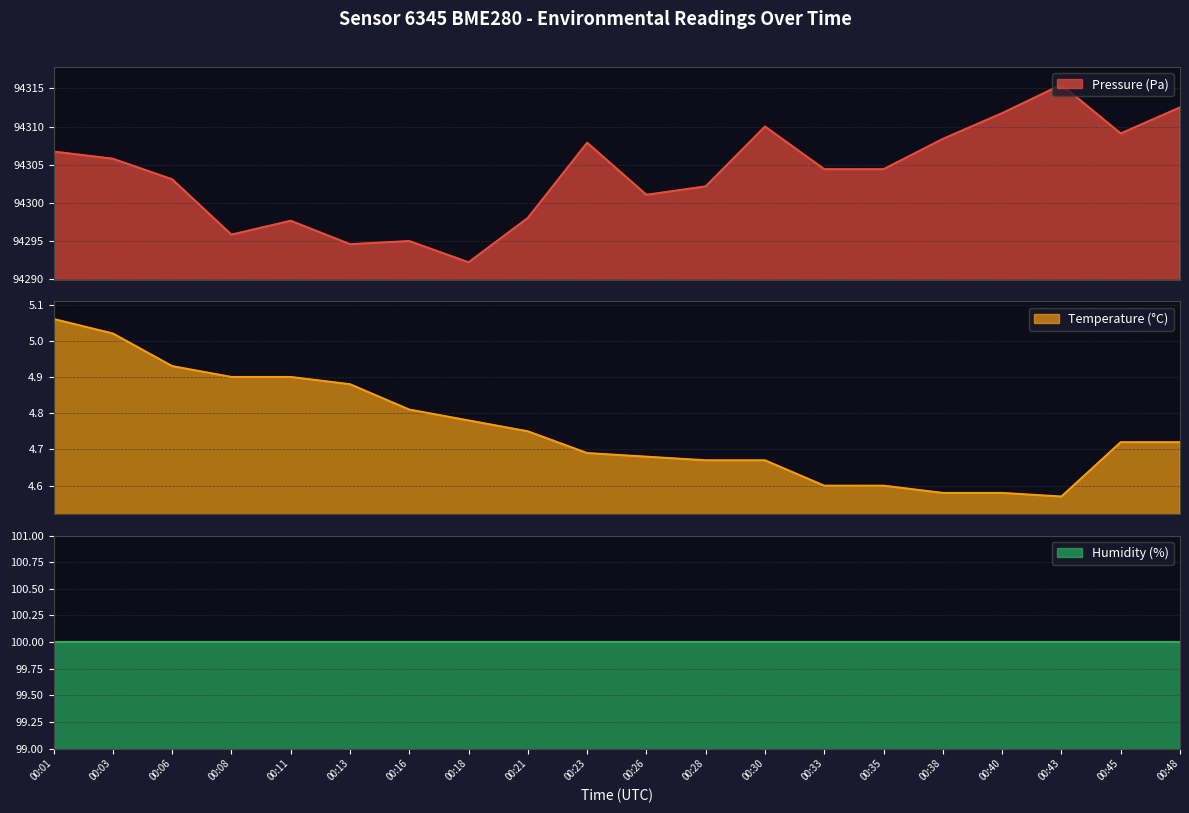

Where is temperature nearest to the value 4?

00:43